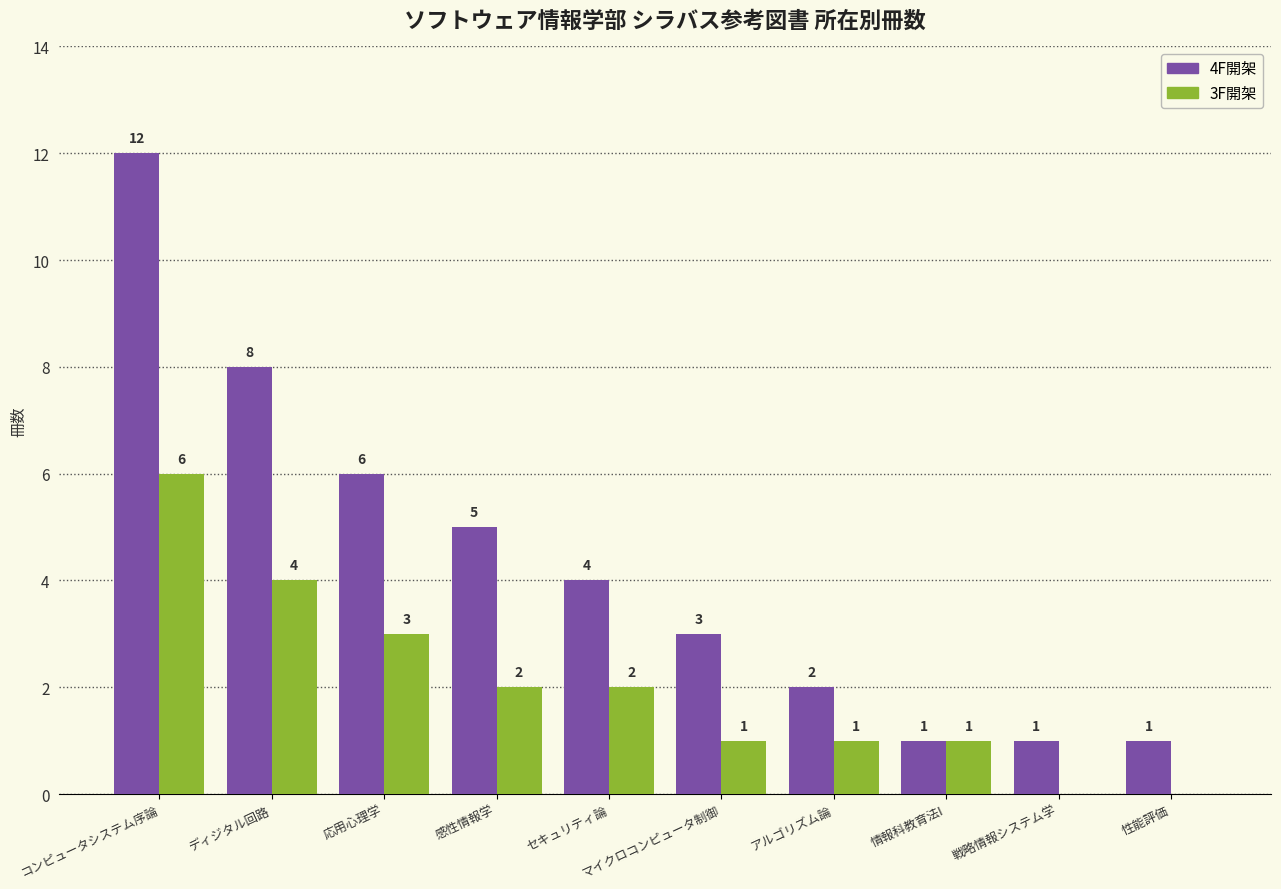

The value of 3F開架 at マイクロコンピュータ制御 is 1. True or false?

True